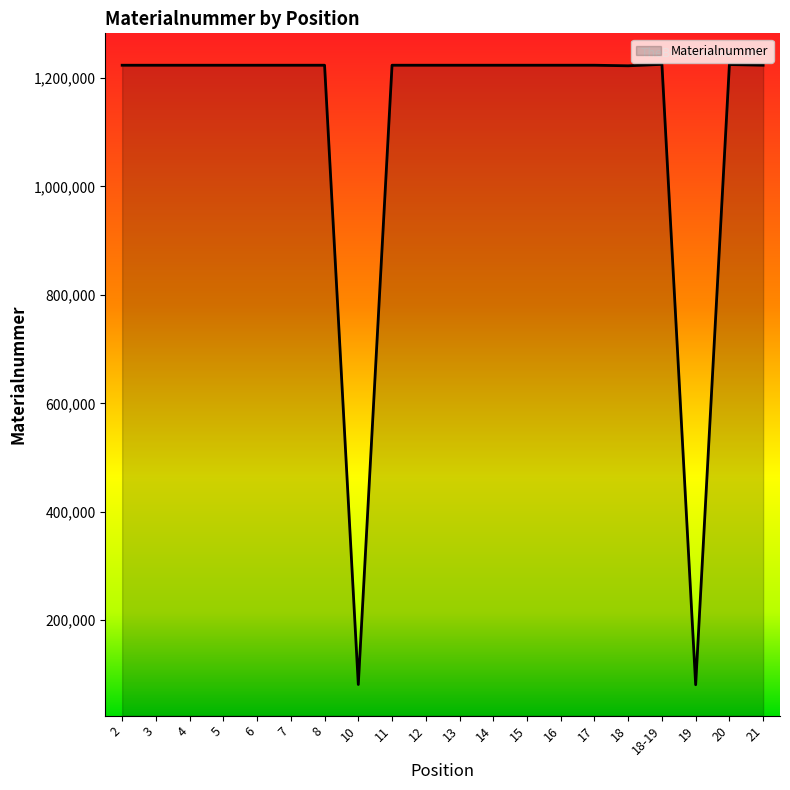

What is the difference between the maximum and minimum values?

1144046